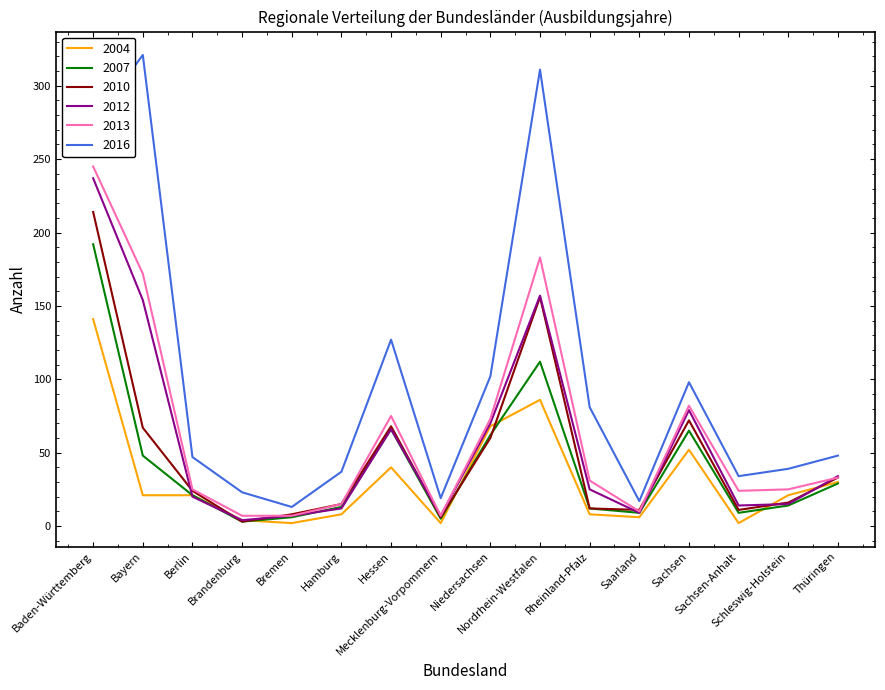

How many lines are shown in the chart?

6